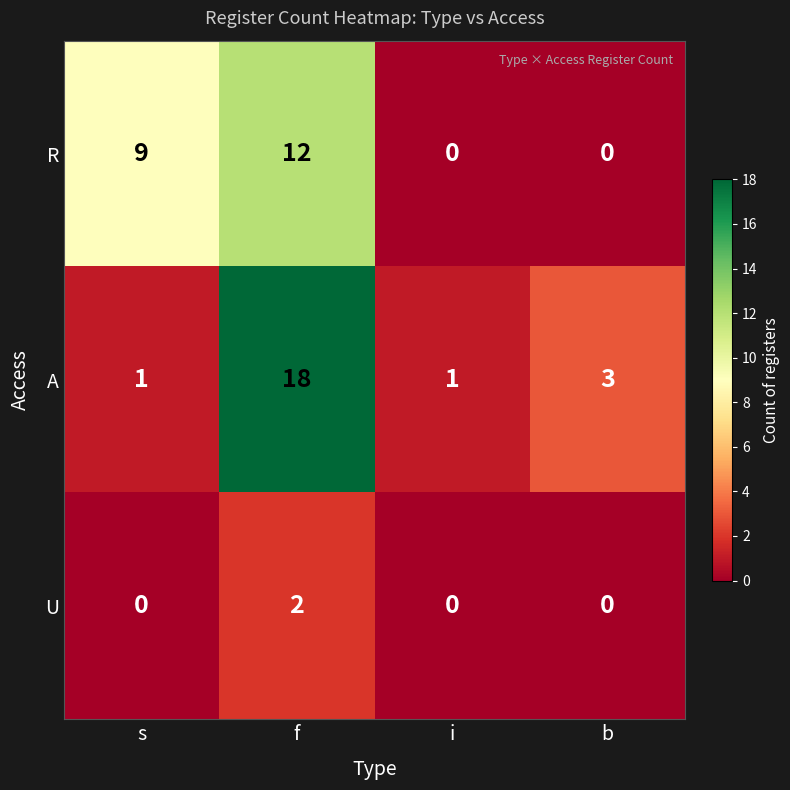

At which category is the sum across all series the highest?

f